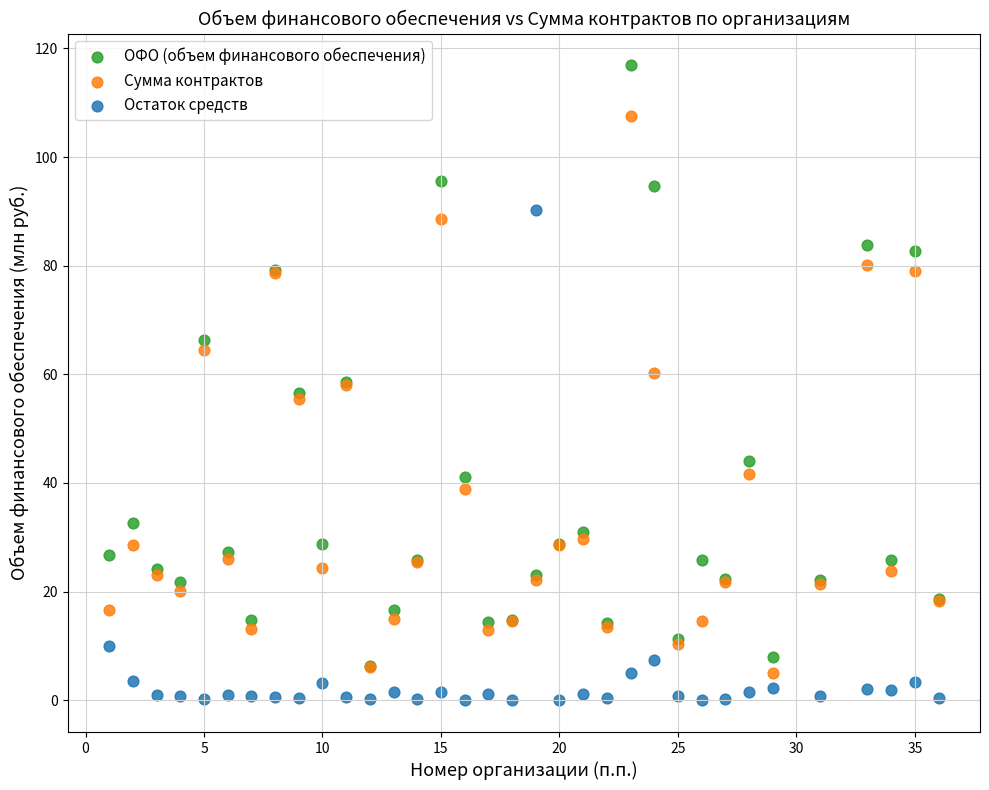

Which series reaches the minimum Y coordinate?

Остаток средств